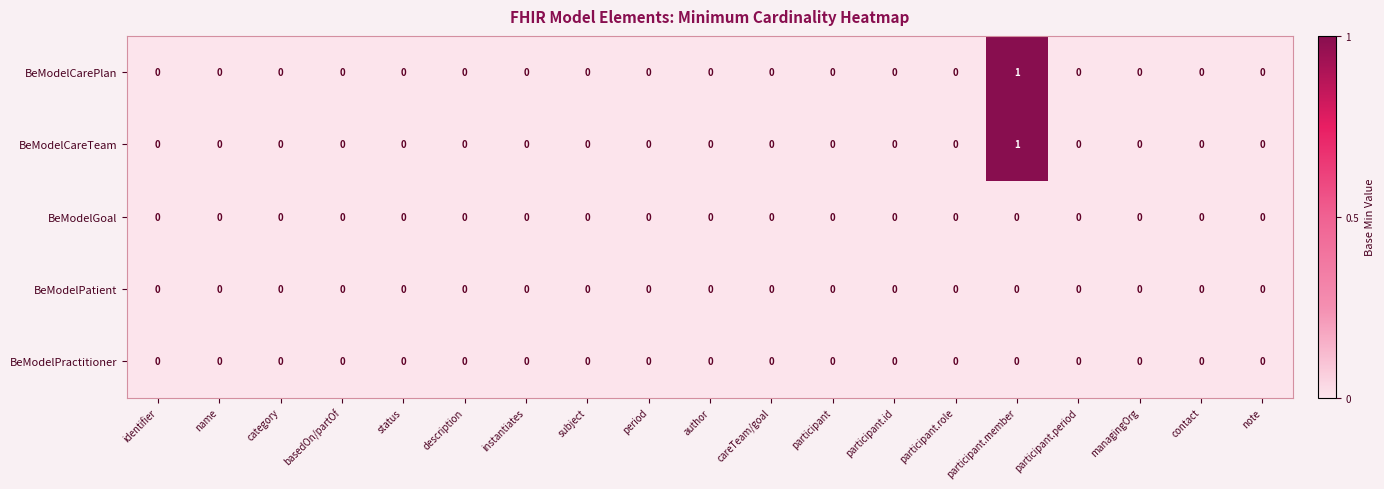

True or false: BeModelGoal has a value of 0 at period.

True